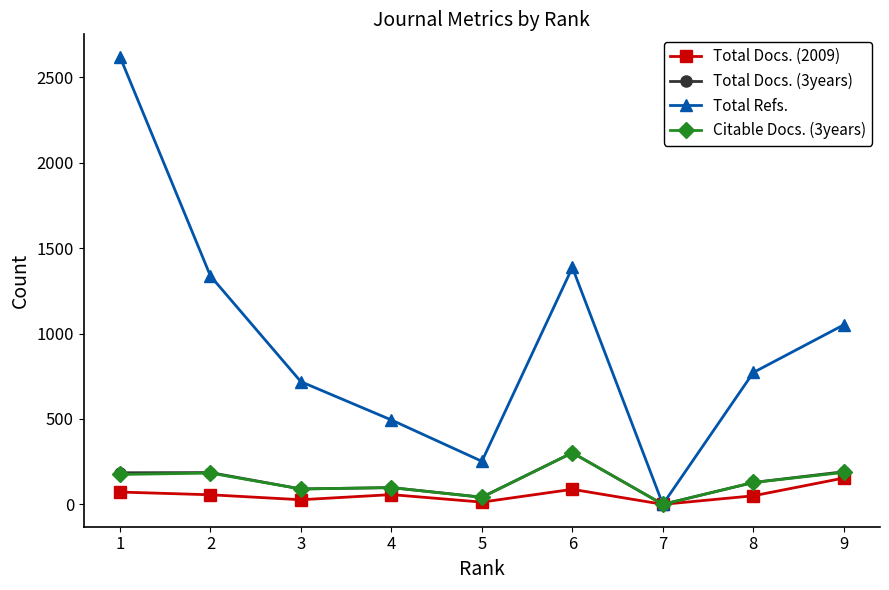

Does the chart display data point markers on the line(s)?

Yes